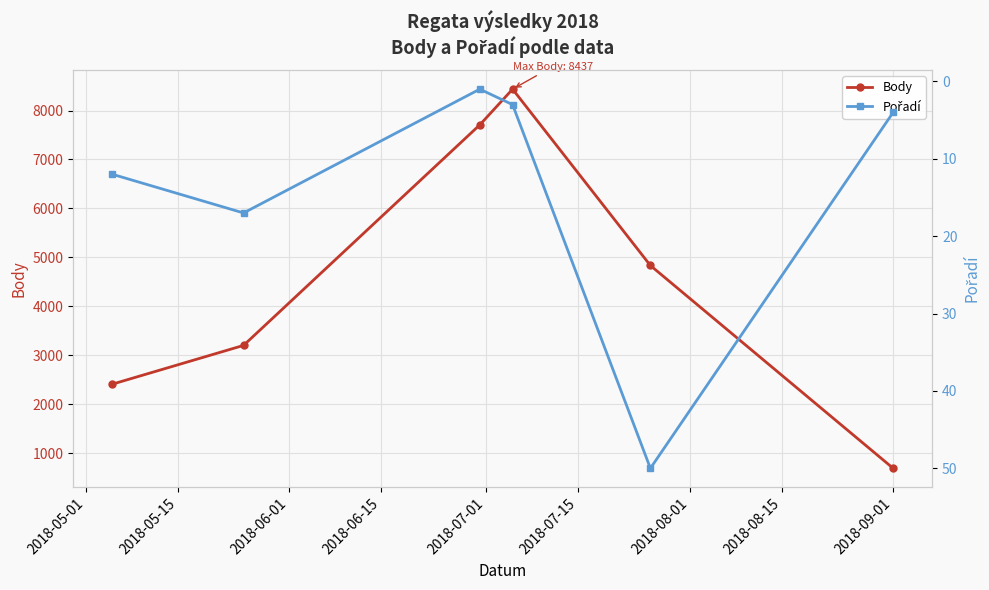

What is the minimum value for Body?

688